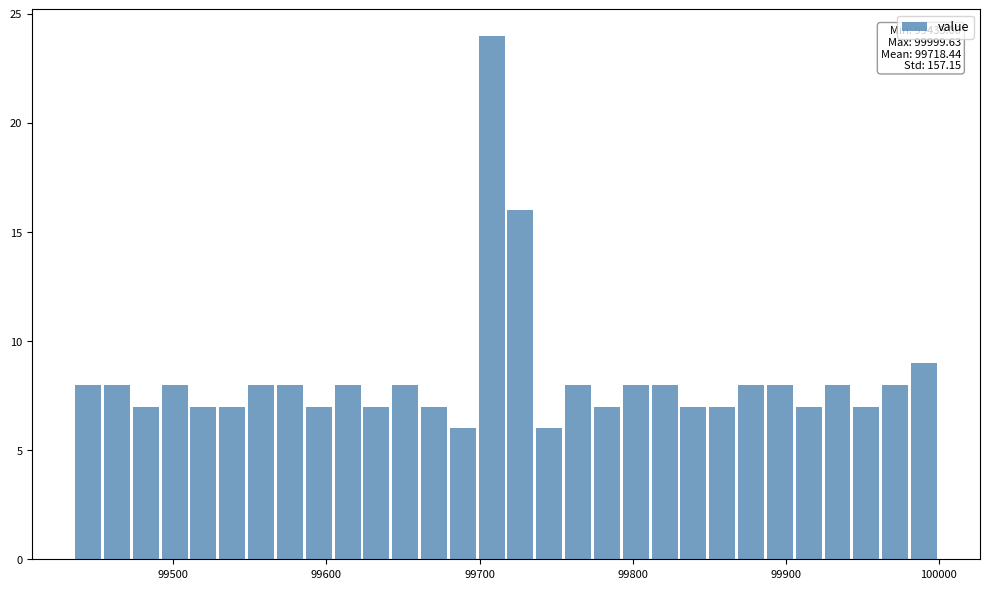

Read against the x-axis, roughly where is the centre of the tallest bar?

99710